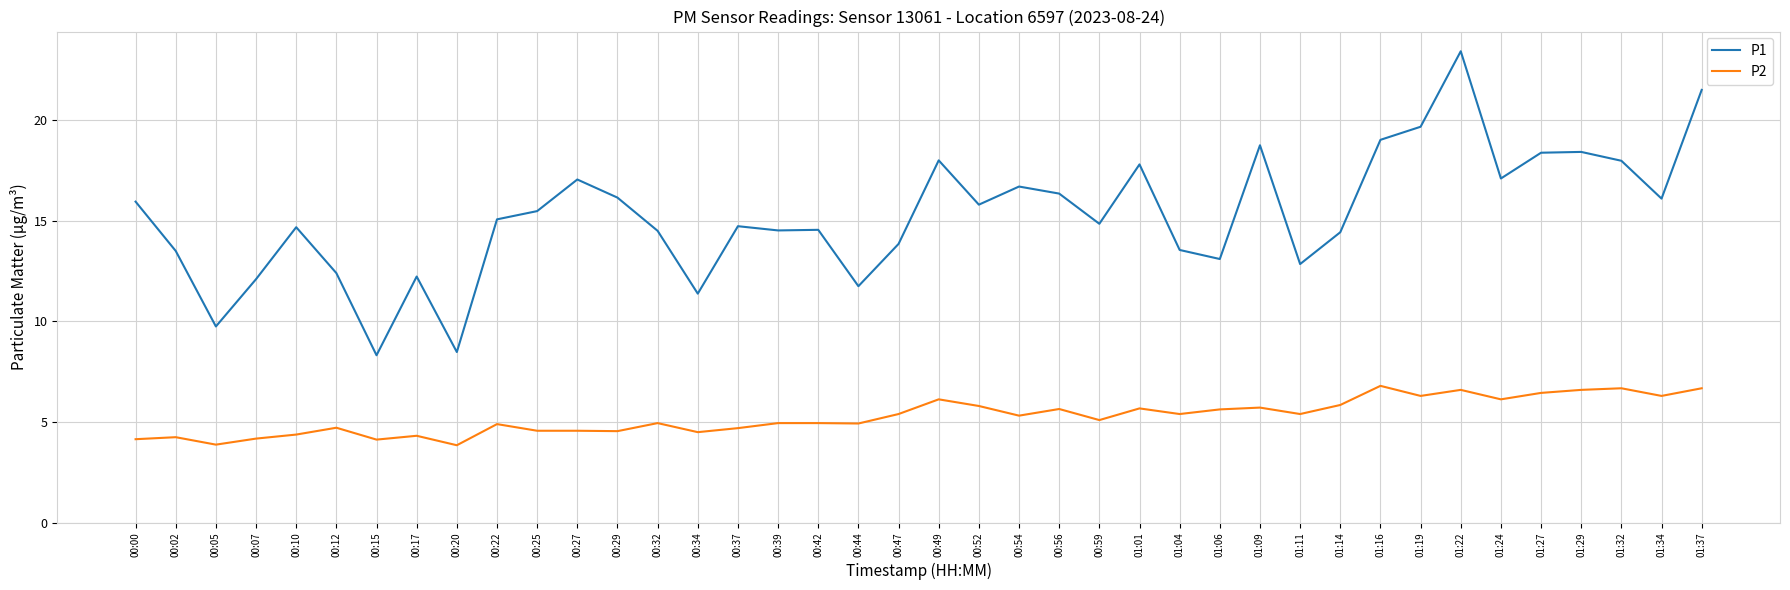

What is the total value across all series at 00:37?

19.4